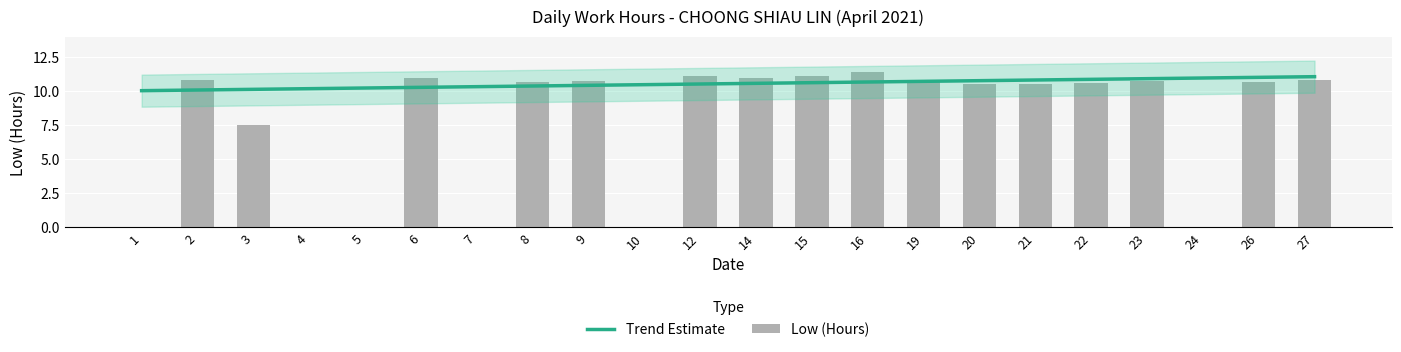

Reading left to right, list all the values displayed in this chart.

0.0	10.8	7.5	0.0	0.0	11.0	0.0	10.7	10.7	0.0	11.1	11.0	11.1	11.4	10.8	10.5	10.5	10.6	10.7	0.0	10.7	10.8